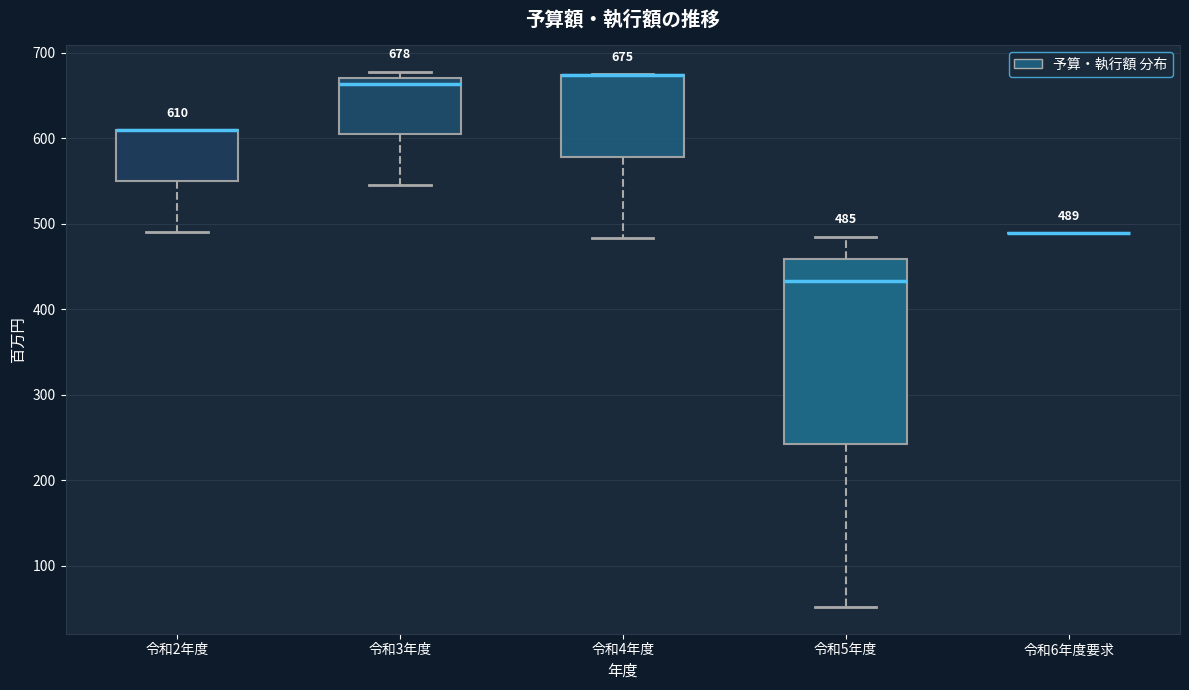

Comparing the boxes themselves (not the whiskers), which one is the tallest?

令和5年度